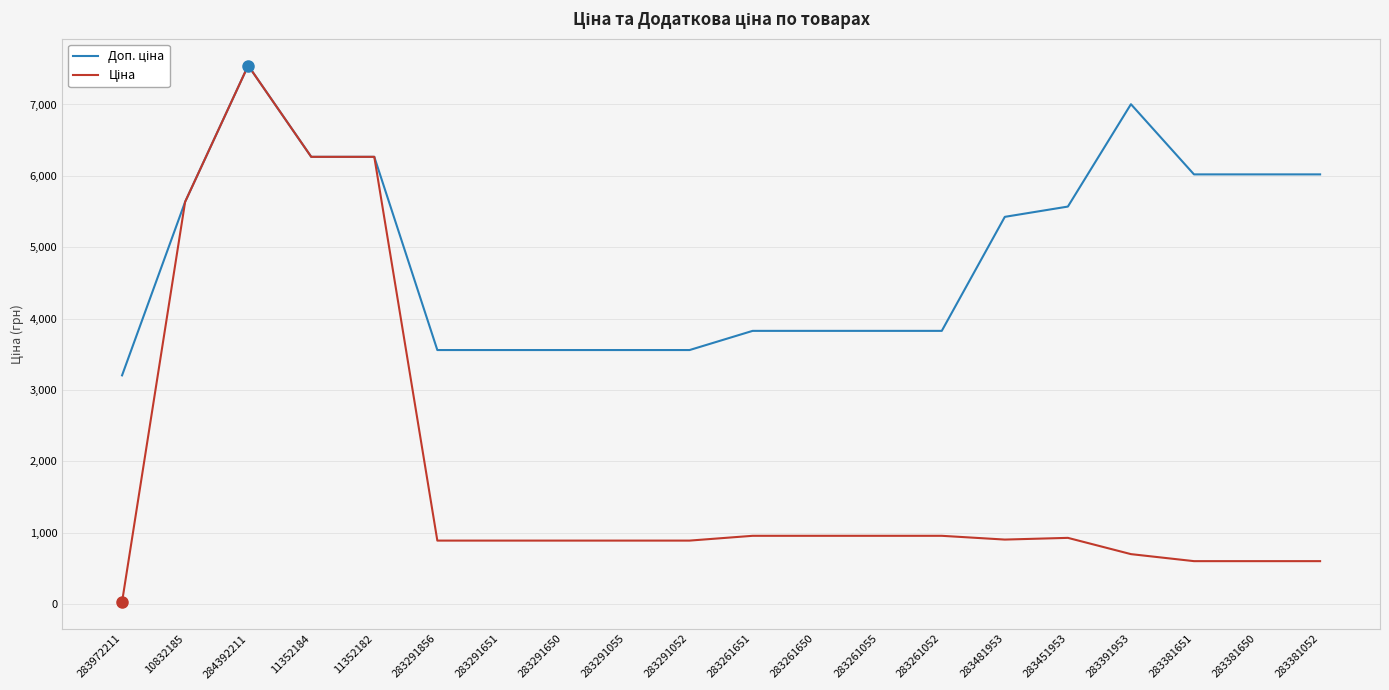

What is the difference between the highest and lowest values at 283261052?

2871.3